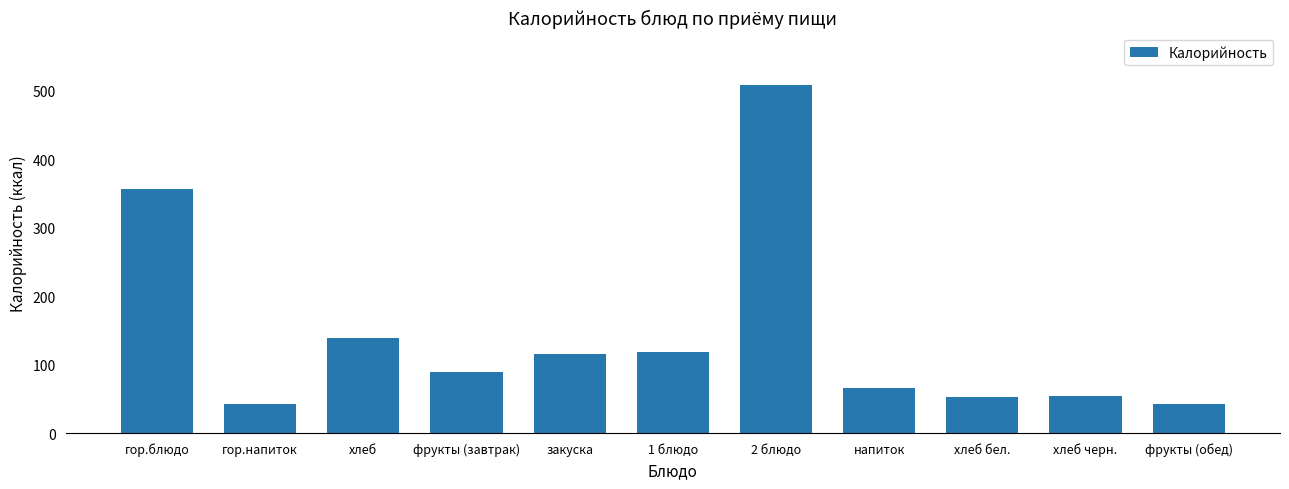

True or false: the data shows 226.6 at хлеб.

False